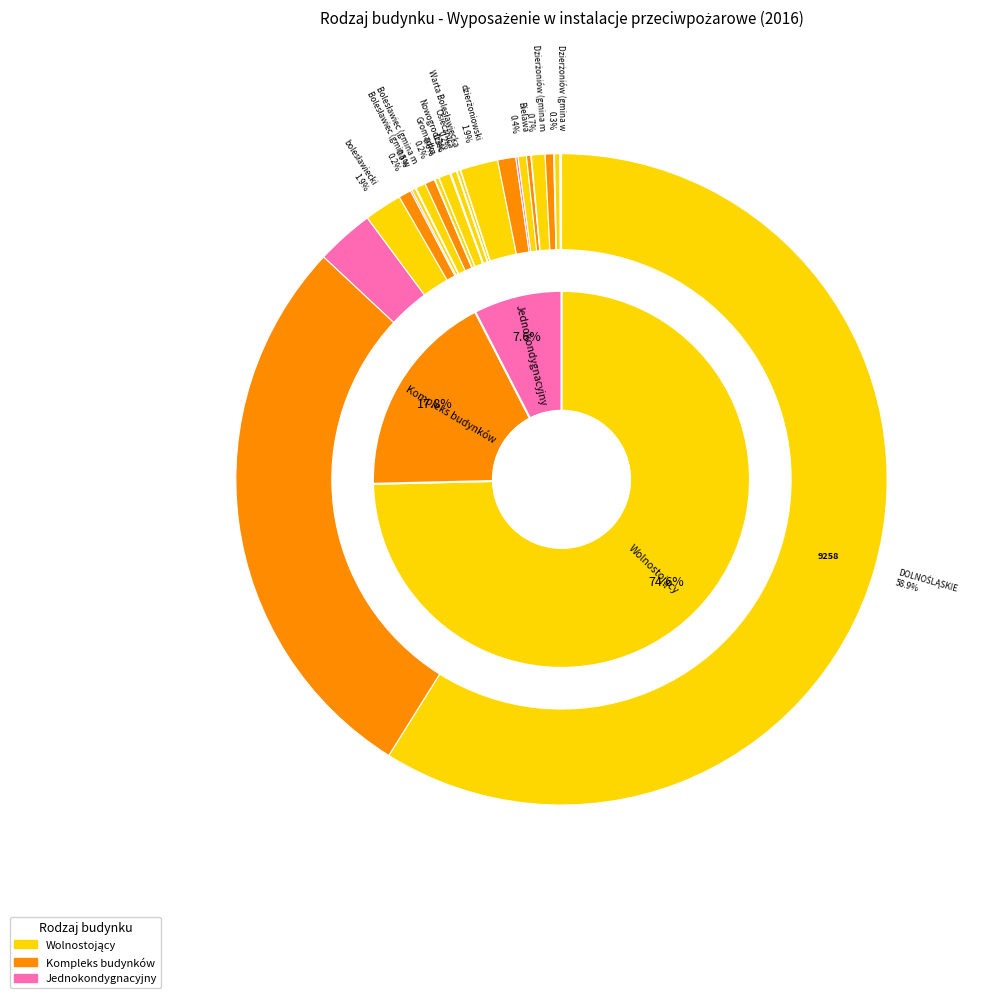

Count the number of slices in the pie.

20